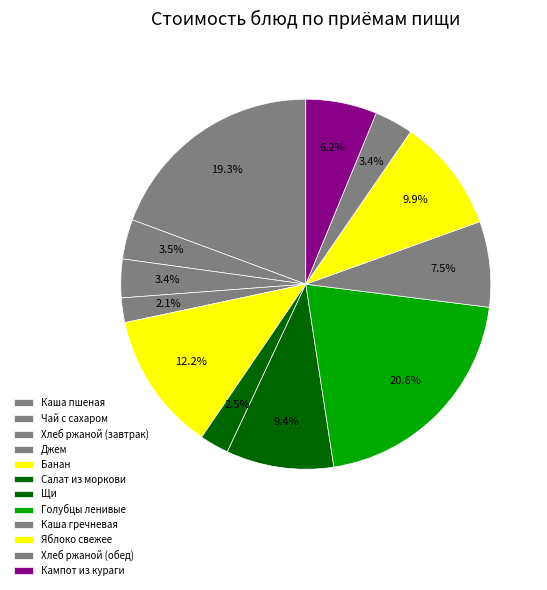

Count the number of slices in the pie.

12